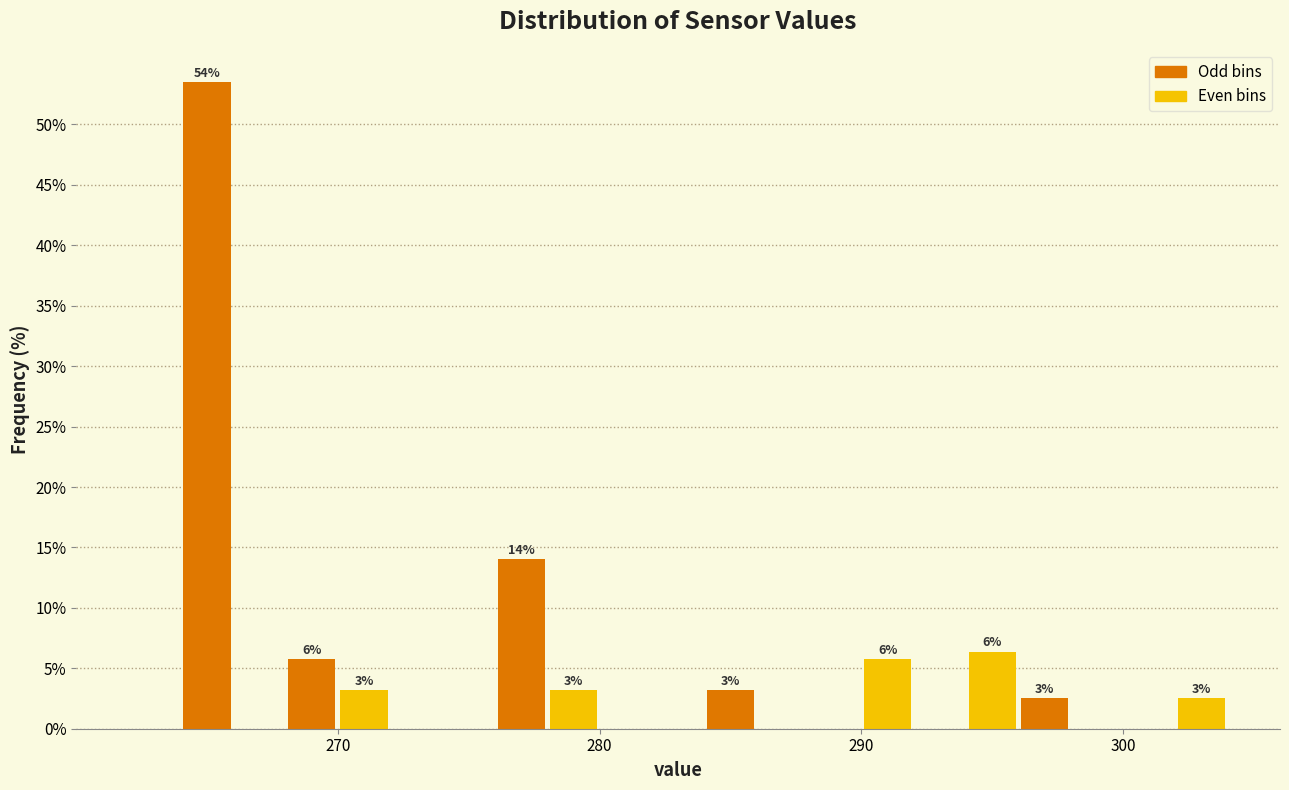

Read against the x-axis, roughly where is the centre of the tallest bar?

265